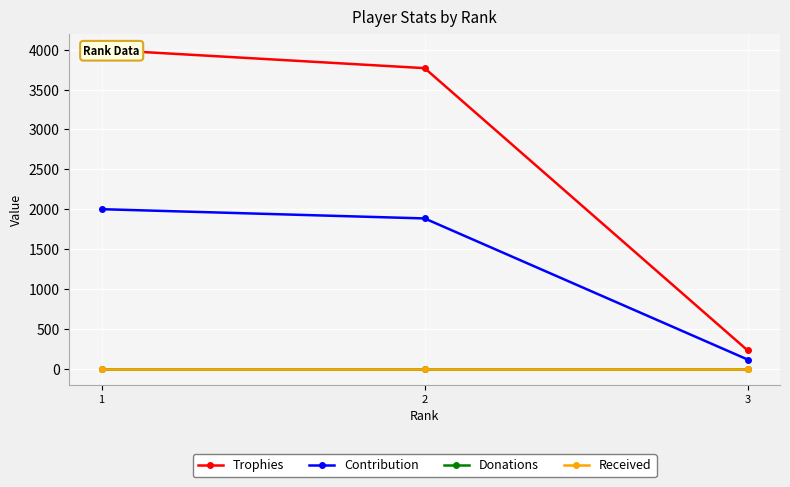

Is the value of Donations at 2 greater than the value of Trophies at 1?

No